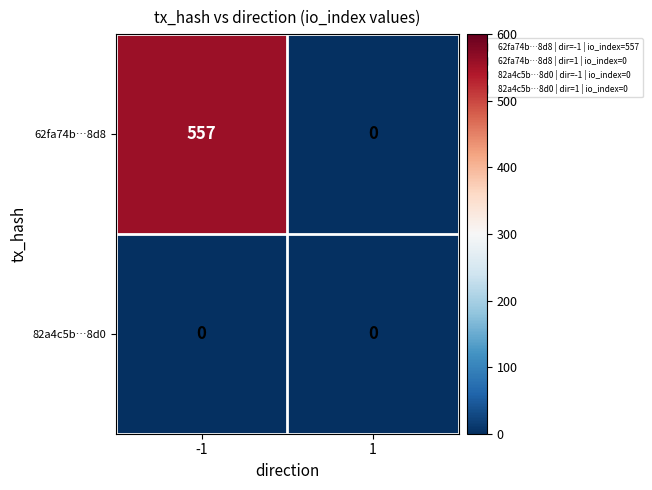

Reading left to right, list all the values displayed in this chart.

62fa74b…8d8: -1=557	1=0
82a4c5b…8d0: -1=0	1=0